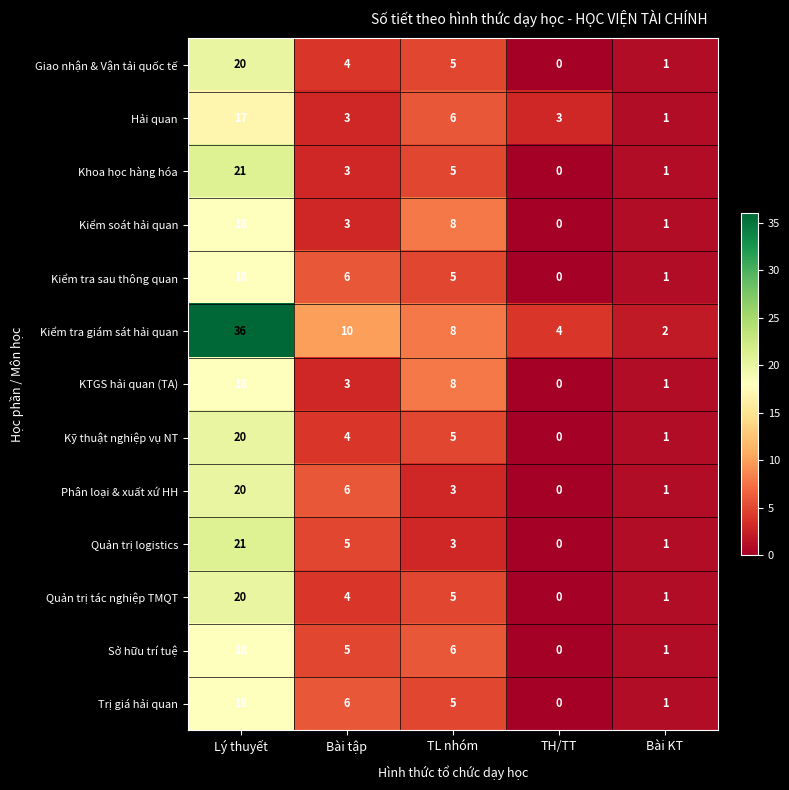

Is the value of Trị giá hải quan at TL nhóm greater than the value of Sở hữu trí tuệ at TL nhóm?

No